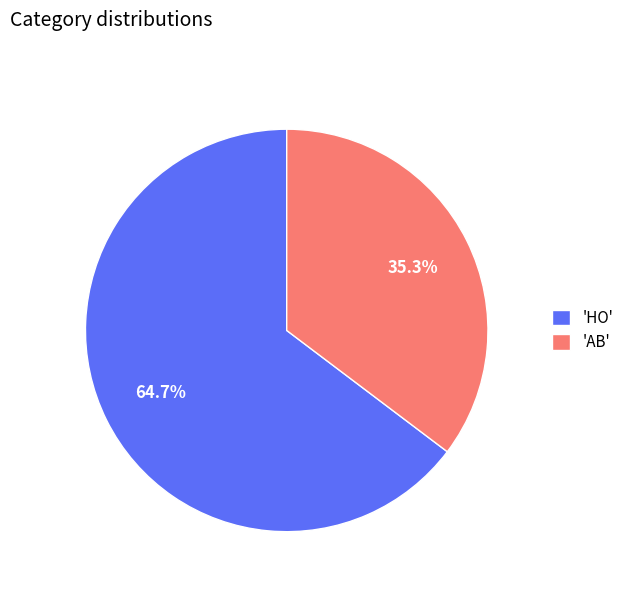

What is the smallest slice in the pie chart?

'AB'